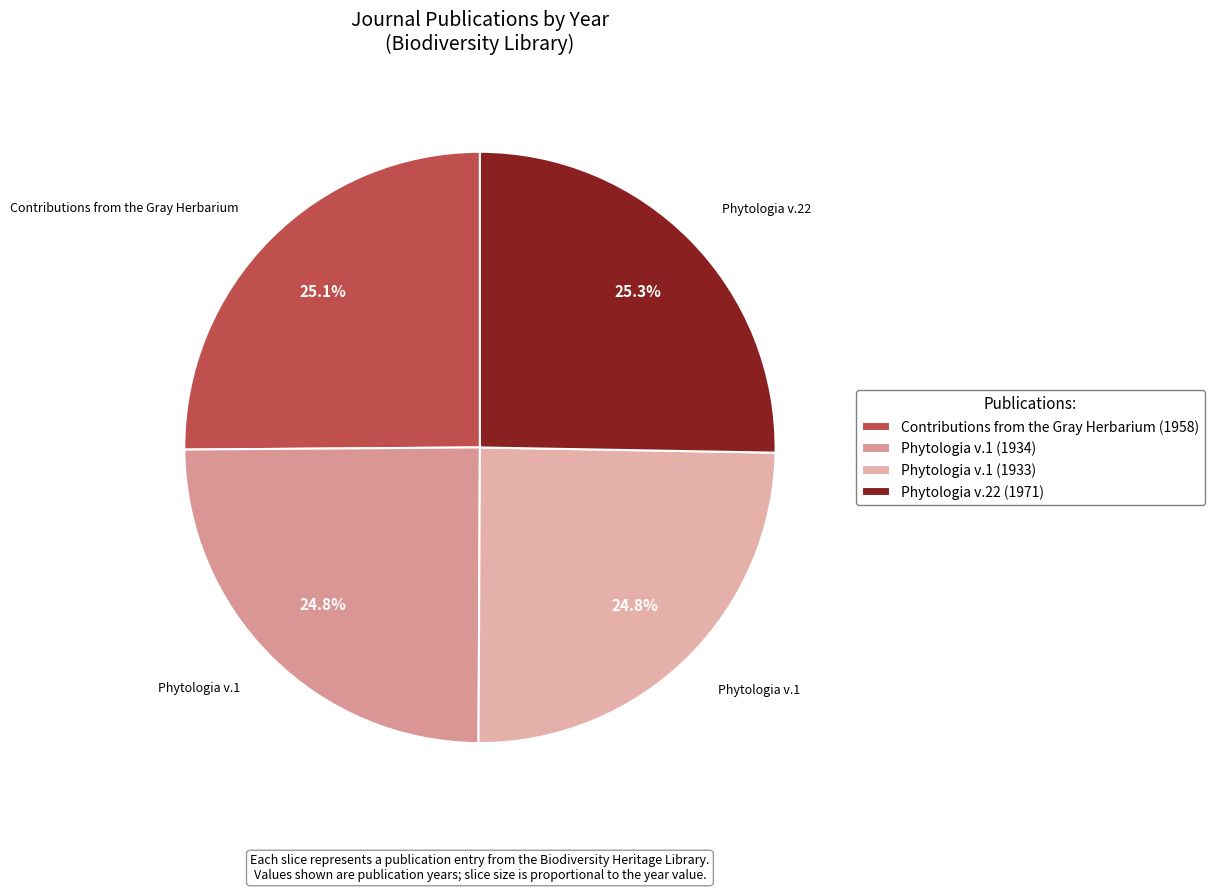

How many slices are in this pie chart?

4